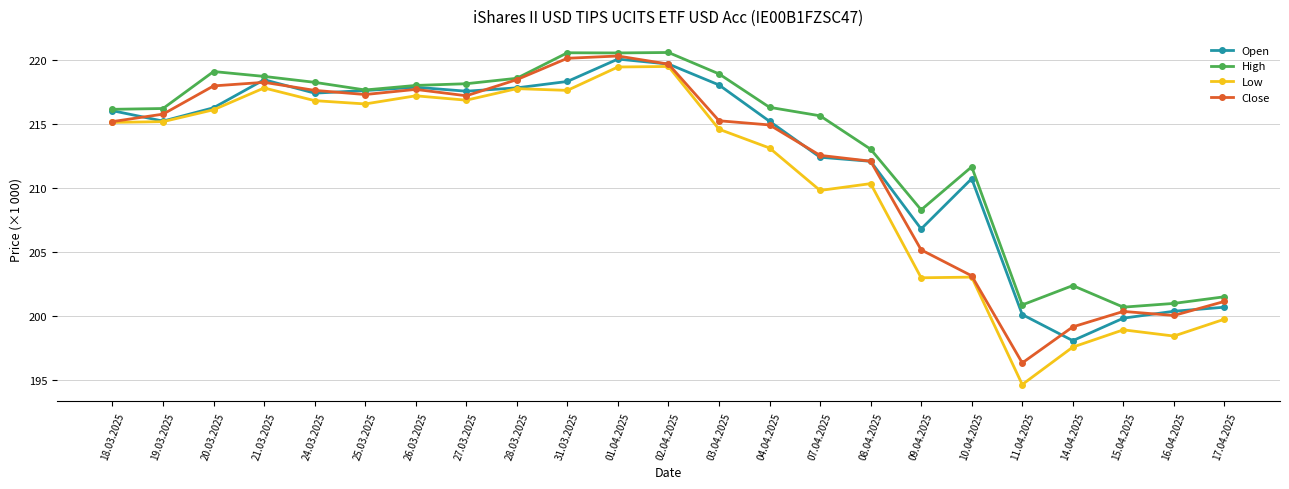

What is the difference between the second highest and second lowest values in the High series?

19684